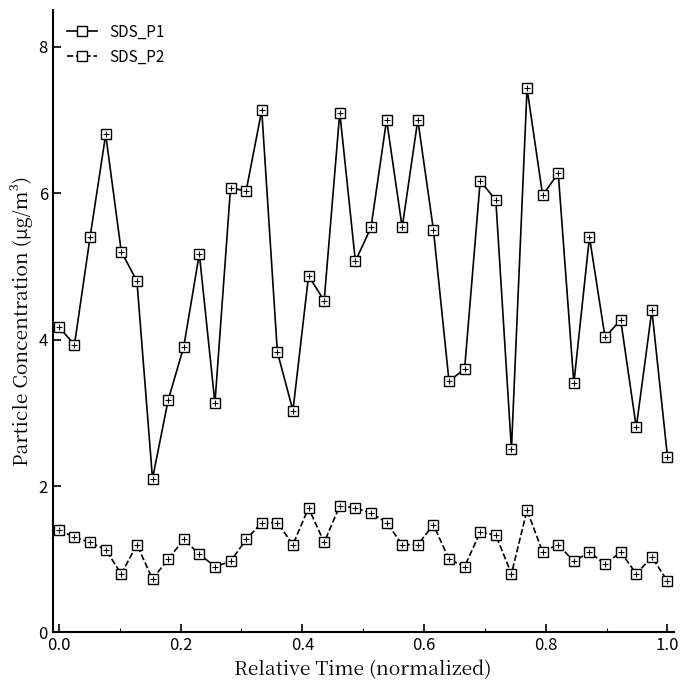

What are all the series names shown in the legend?

SDS_P1, SDS_P2